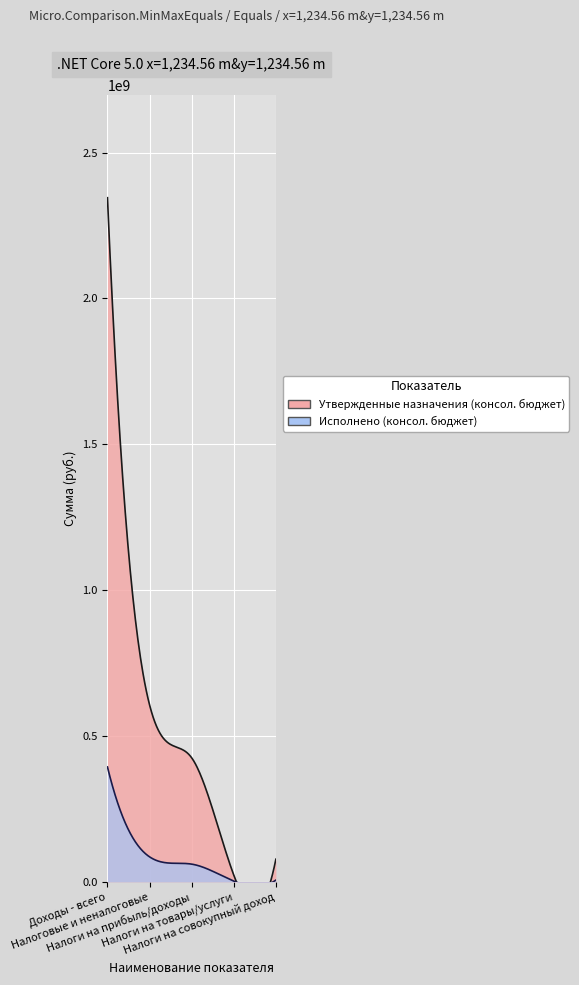

What are all the series names shown in the legend?

Утвержденные назначения (консол. бюджет), Исполнено (консол. бюджет)